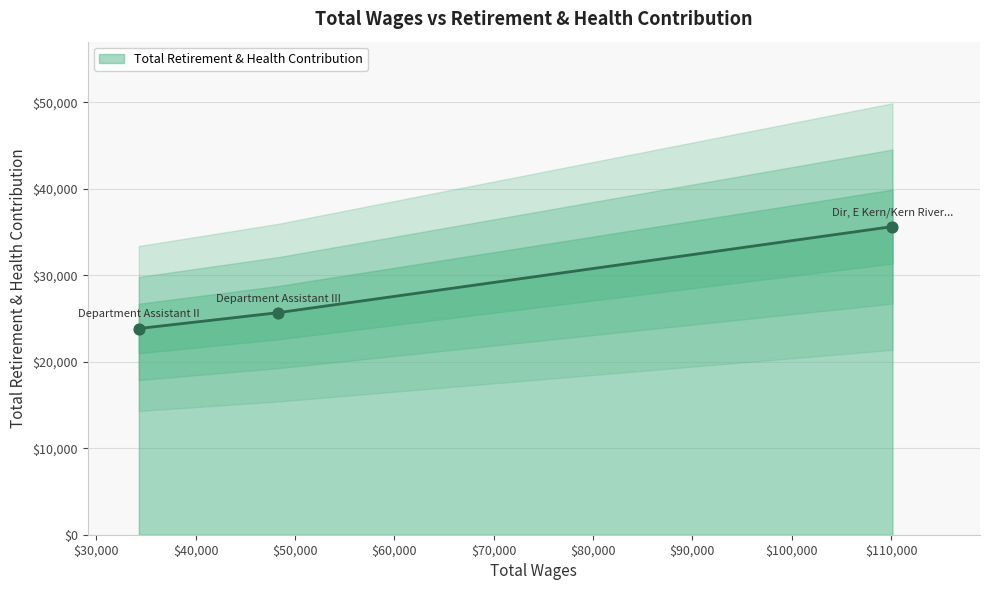

Between Dir, E Kern/Kern River Valley and Department Assistant II, which is larger?

Dir, E Kern/Kern River Valley